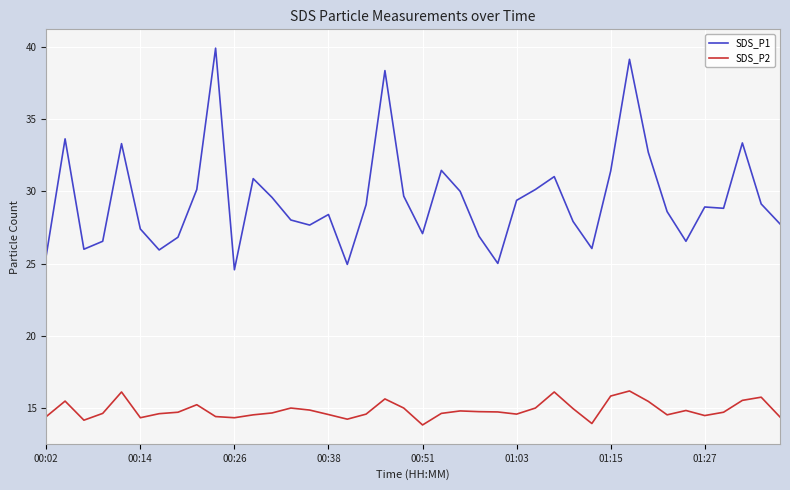

Which series has the largest total across all categories?

SDS_P1